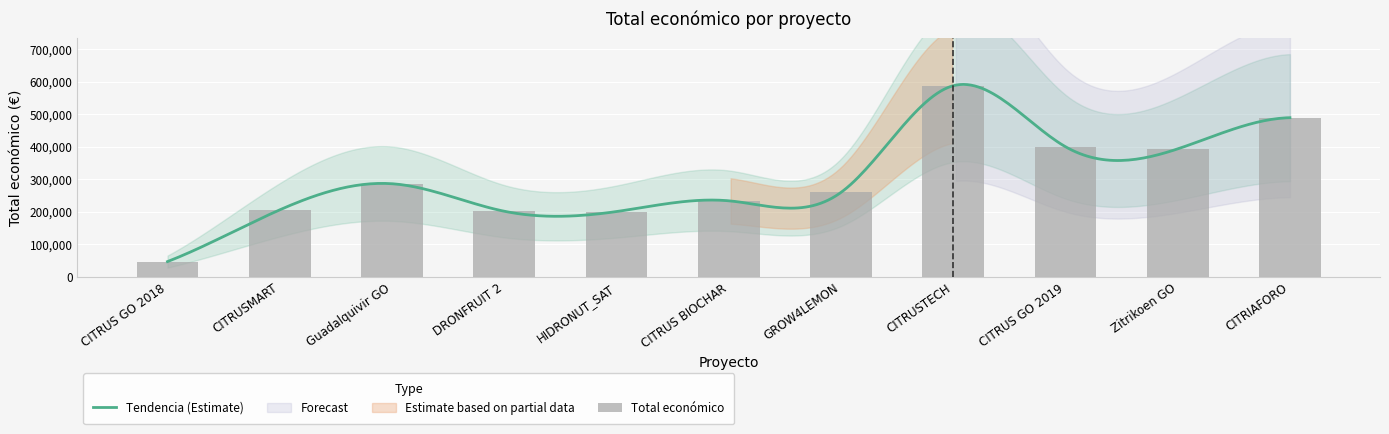

At which category does the chart reach its minimum across all series?

CITRUS GO 2018